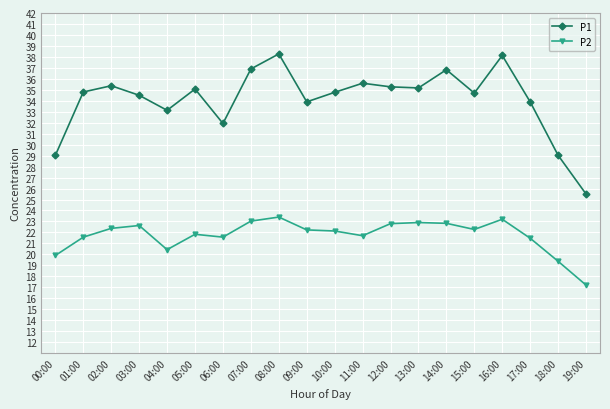

True or false: P1 and P2 cross at least once.

False